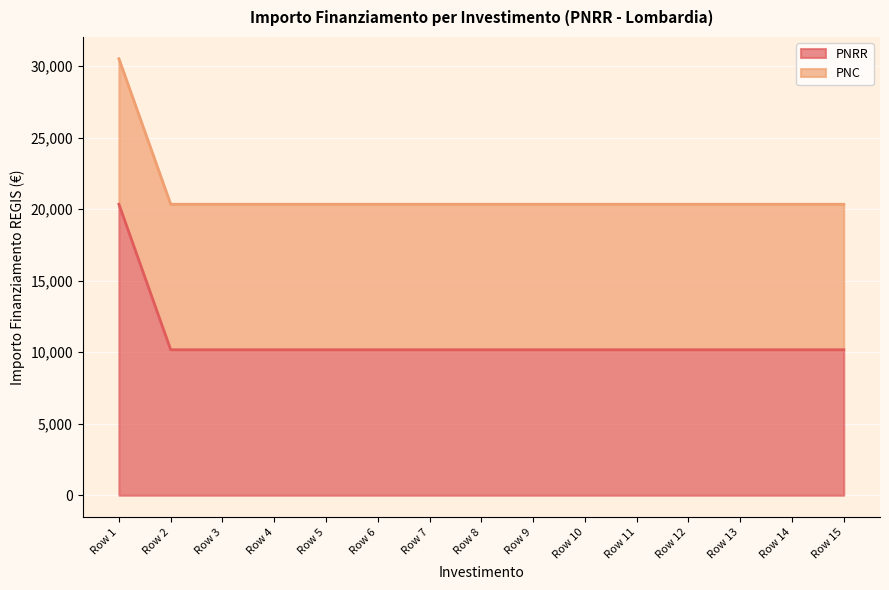

What is the total value across all series at Row 12?

20344